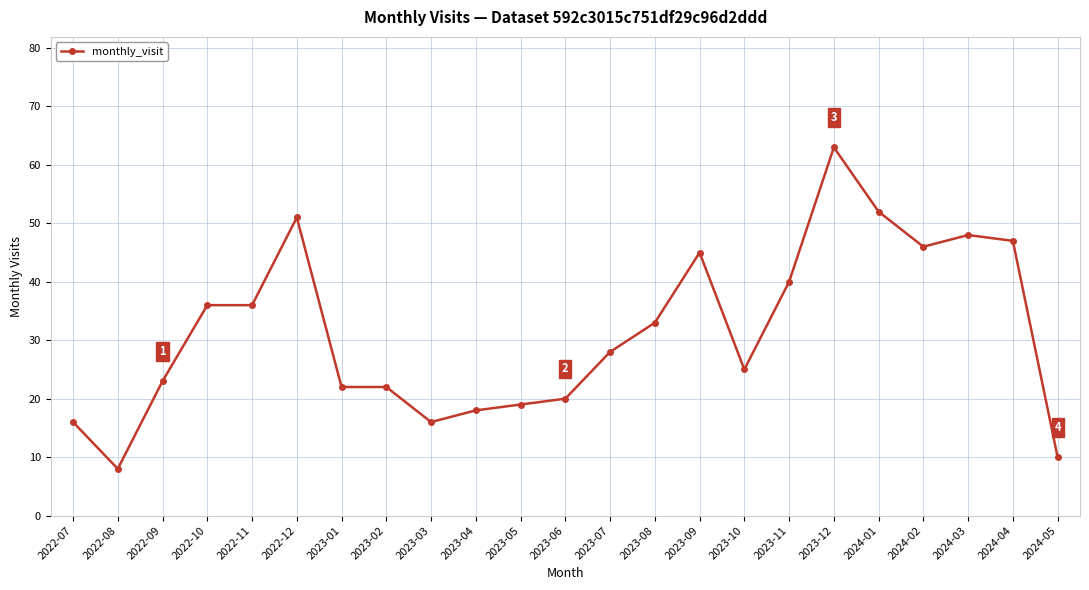

Is it true that the value at 2024-04 is 47?

True